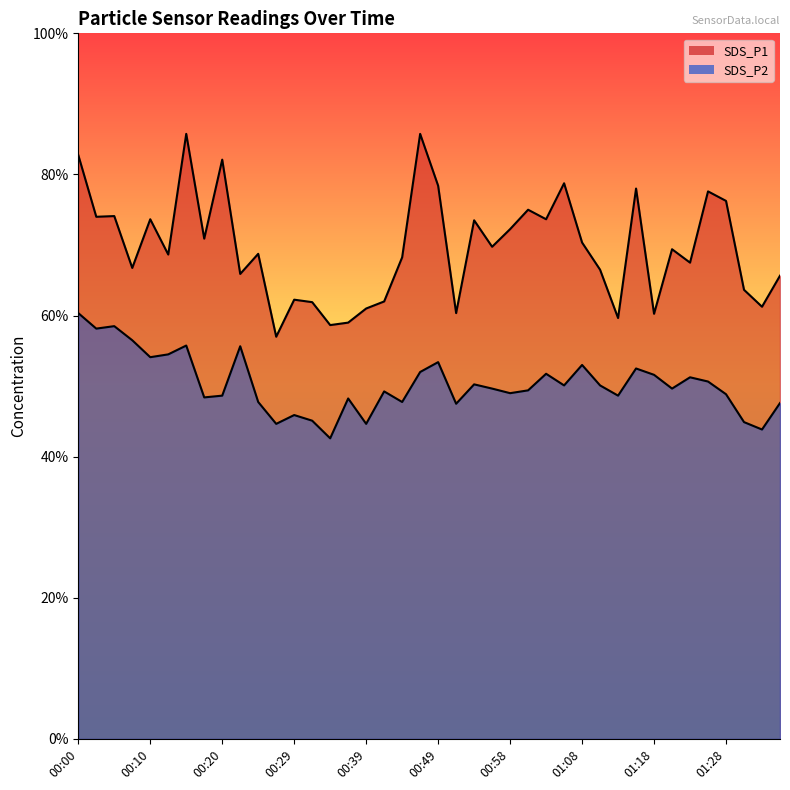

What is the label of the 3rd point from the right?

01:30